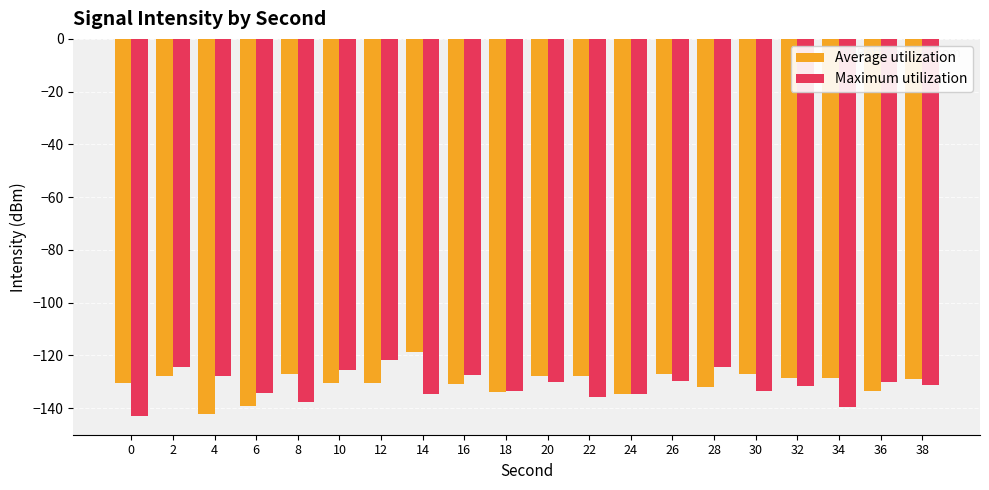

What is the total value across all series at 2?

-252.6